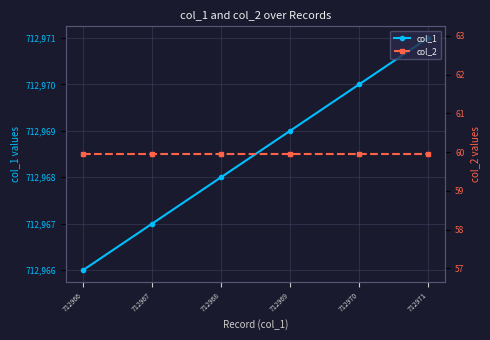

Is it true that col_2 equals 60.0 at 712969?

True